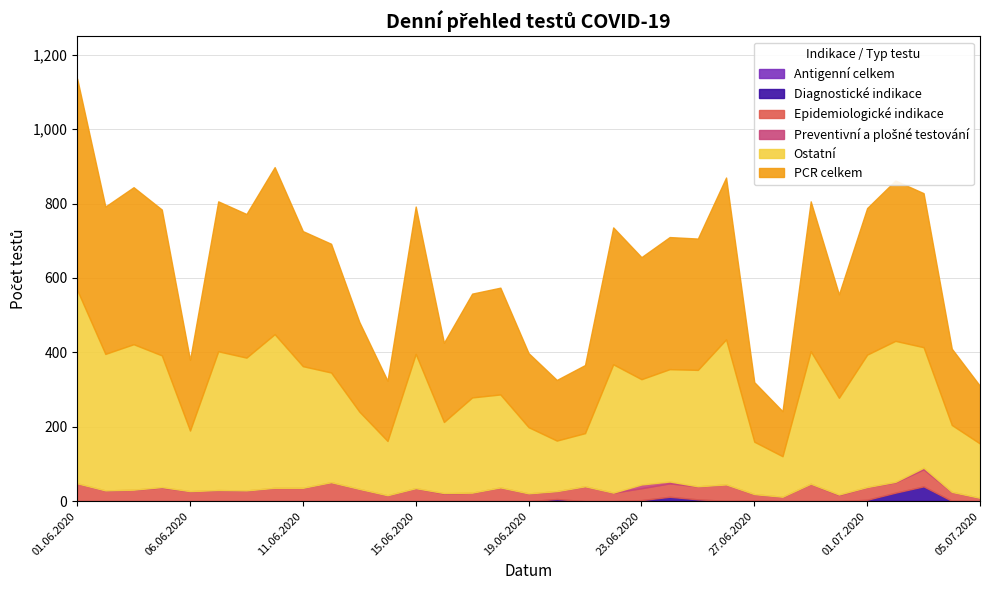

At which category is the sum across all series the highest?

01.06.2020